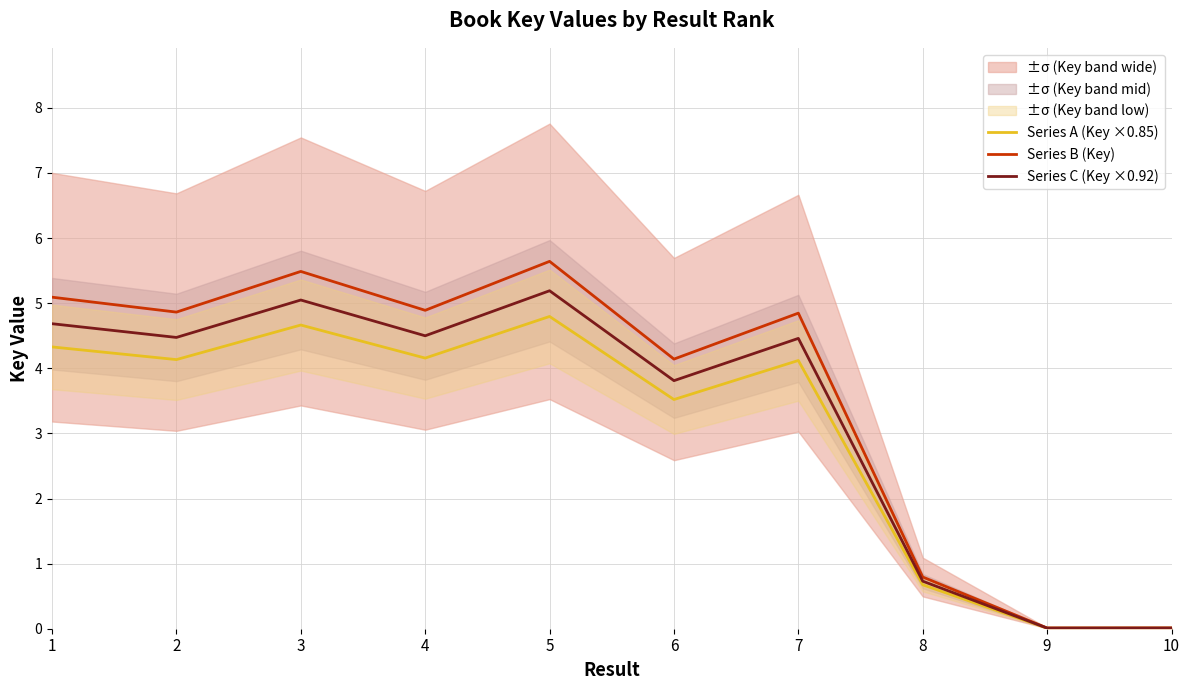

At 7, list the series in order from smallest to largest.

Series A (Key ×0.85), Series C (Key ×0.92), Series B (Key)